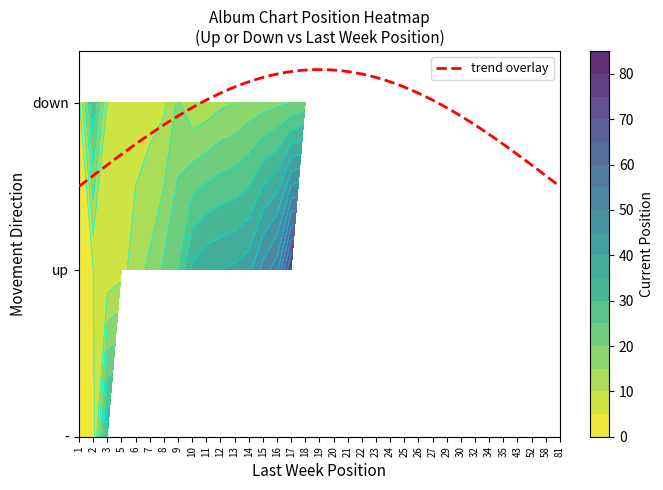

At which category does the chart reach its peak across all series?

17